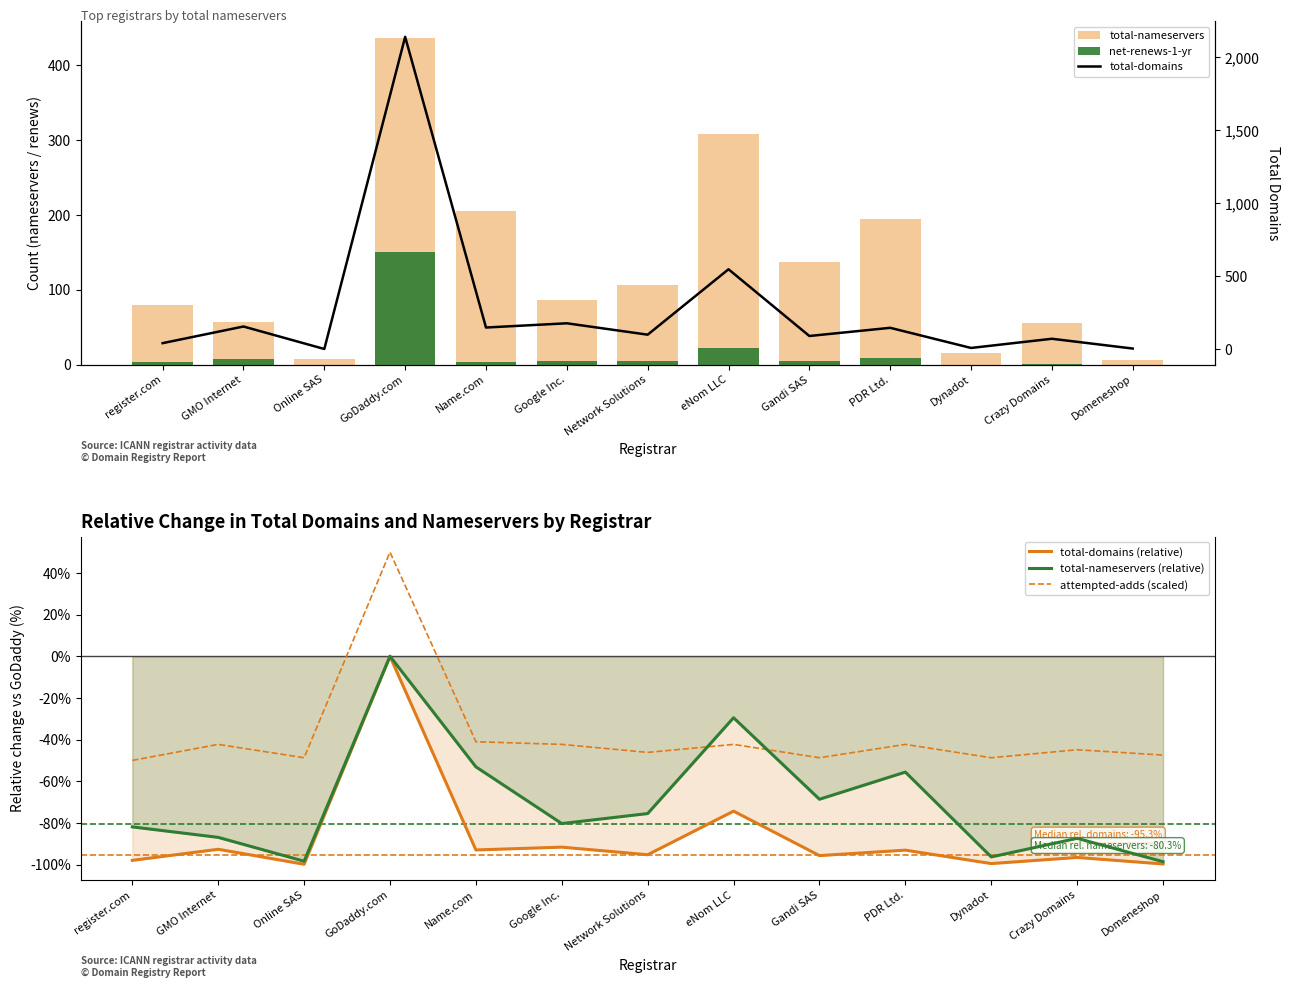

At which label does attempted-adds (scaled) first exceed -44?

GMO Internet